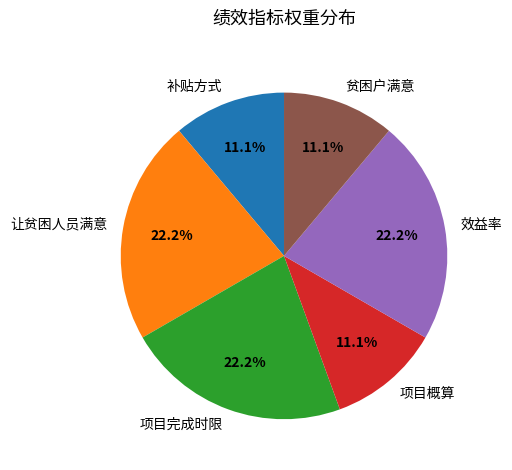

What is the total percentage of 项目完成时限 and 项目概算?

33.3%